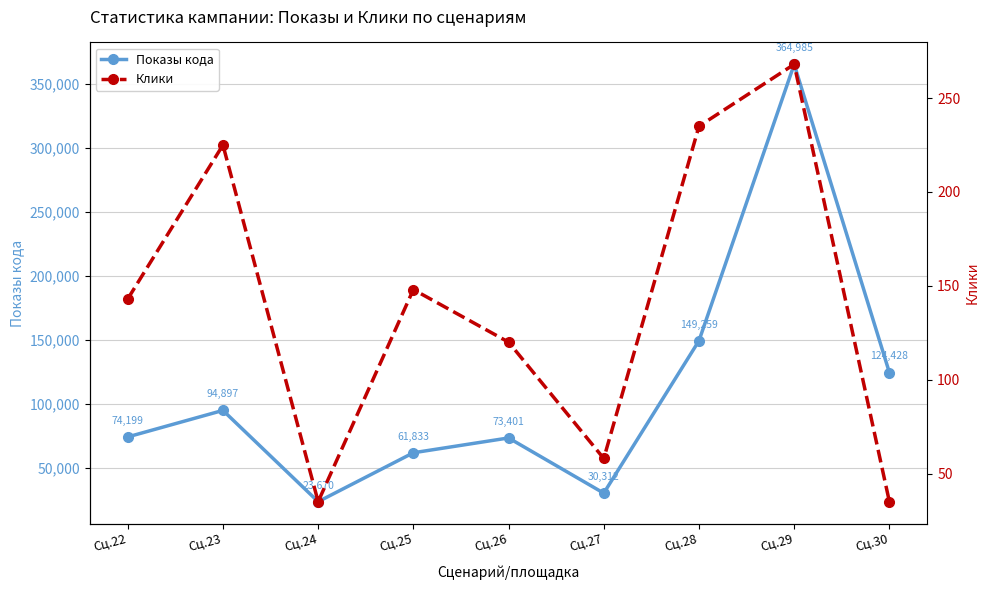

True or false: Показы кода and Клики cross at least once.

False